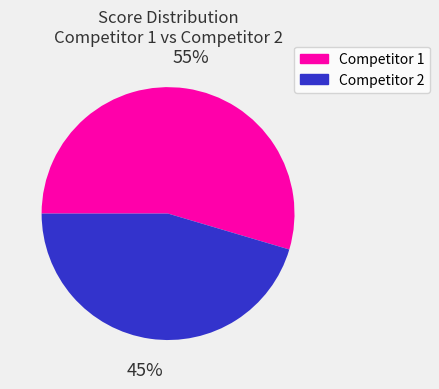

Does any single category account for the majority?

Yes